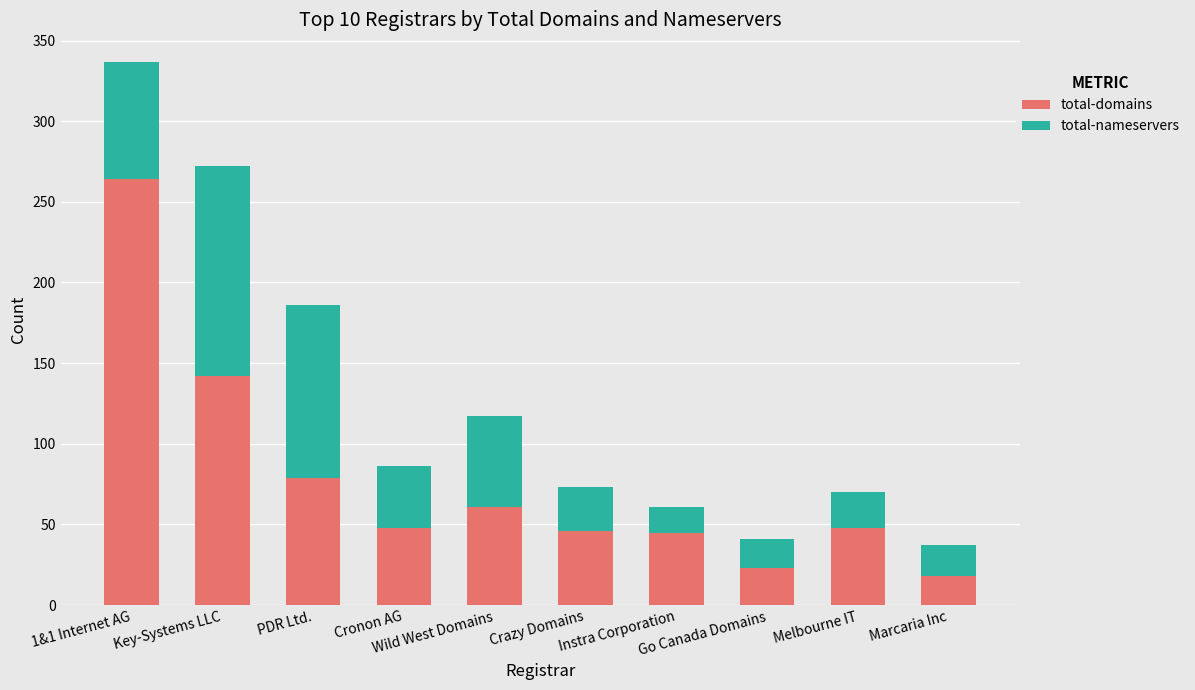

What is the difference between the second highest and second lowest values in the total-domains series?

119